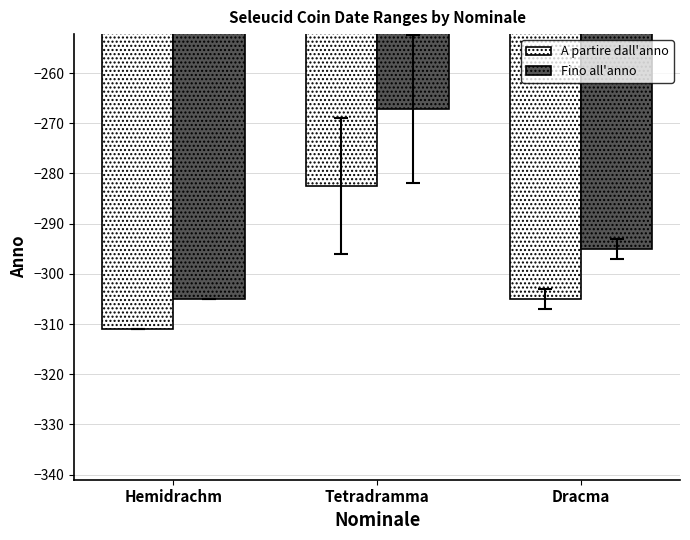

Which series has the largest range (max minus min)?

Fino all'anno